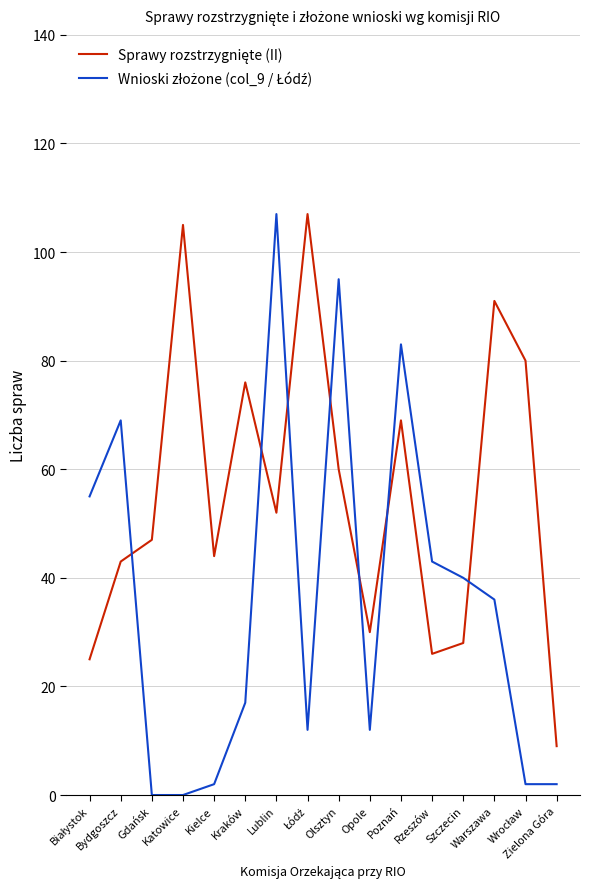

Reading left to right, transcribe all the data shown in this chart.

Sprawy rozstrzygnięte (II): Białystok=25	Bydgoszcz=43	Gdańsk=47	Katowice=105	Kielce=44	Kraków=76	Lublin=52	Łódź=107	Olsztyn=60	Opole=30	Poznań=69	Rzeszów=26	Szczecin=28	Warszawa=91	Wrocław=80	Zielona Góra=9
Wnioski złożone (col_9 / Łódź): Białystok=55	Bydgoszcz=69	Gdańsk=0	Katowice=0	Kielce=2	Kraków=17	Lublin=107	Łódź=12	Olsztyn=95	Opole=12	Poznań=83	Rzeszów=43	Szczecin=40	Warszawa=36	Wrocław=2	Zielona Góra=2